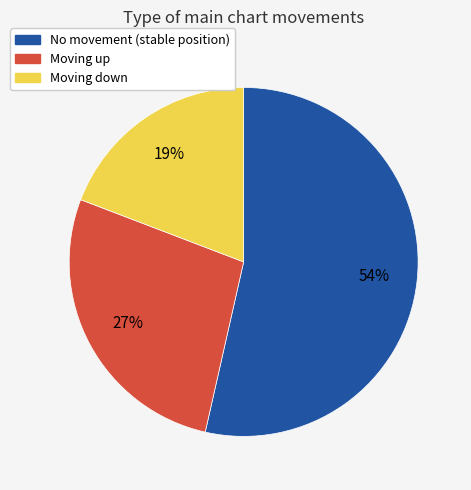

To the nearest percent, what is the average slice percentage?

33%